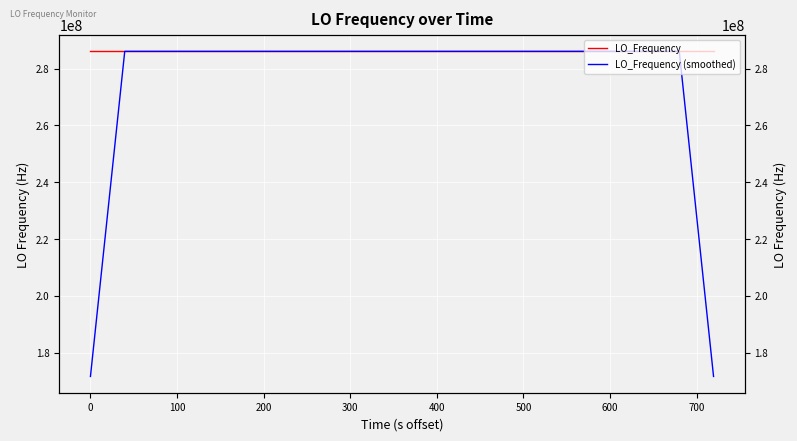

How many data points does each series have?

40